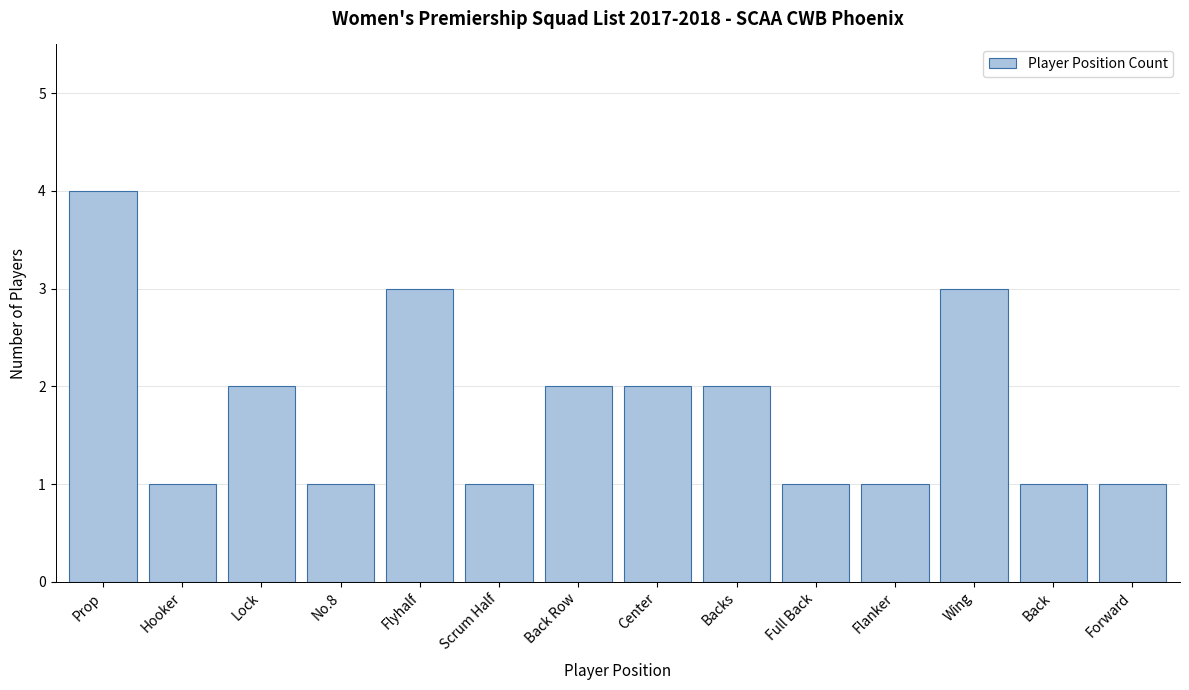

Reading left to right, list all the values displayed in this chart.

Prop=4	Hooker=1	Lock=2	No.8=1	Flyhalf=3	Scrum Half=1	Back Row=2	Center=2	Backs=2	Full Back=1	Flanker=1	Wing=3	Back=1	Forward=1